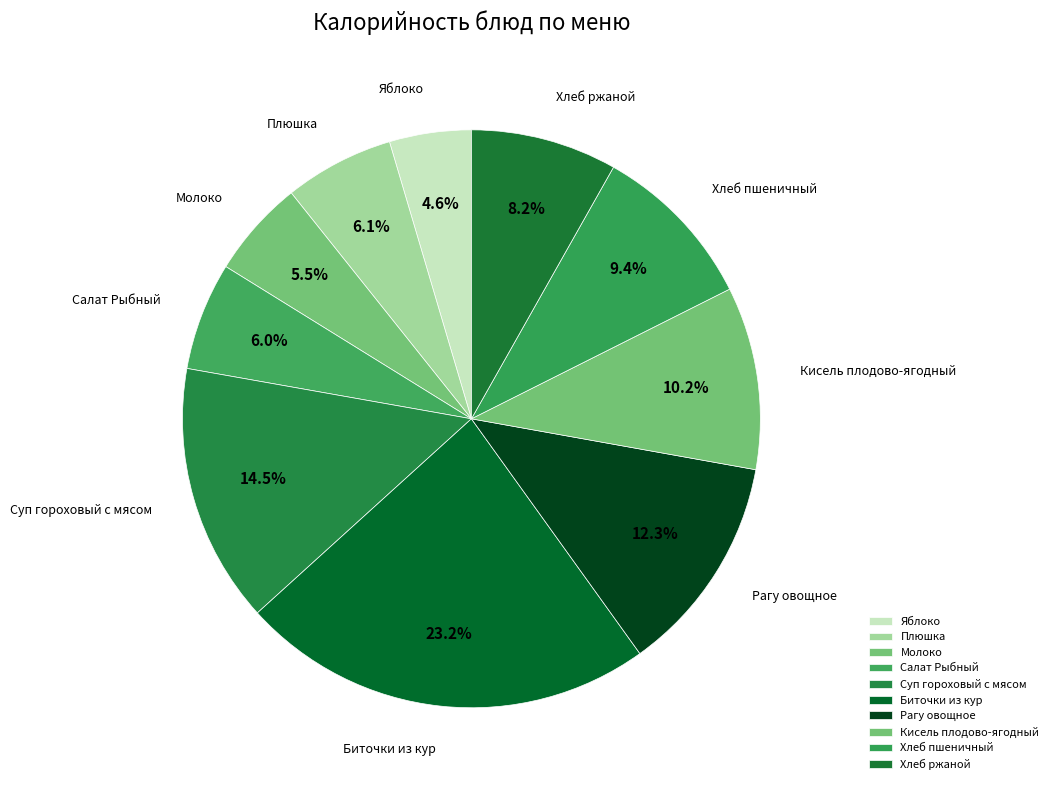

Is Кисель плодово-ягодный the majority of the pie?

No